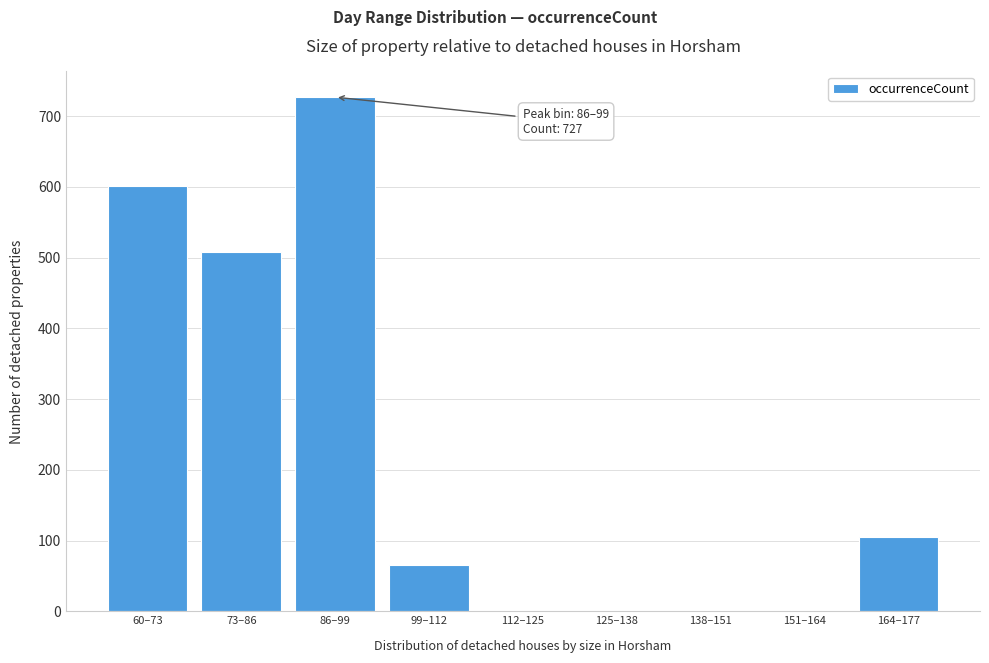

Reading right to left, list all the values displayed in this chart.

164–177=105	151–164=0	138–151=0	125–138=0	112–125=0	99–112=66	86–99=727	73–86=508	60–73=601